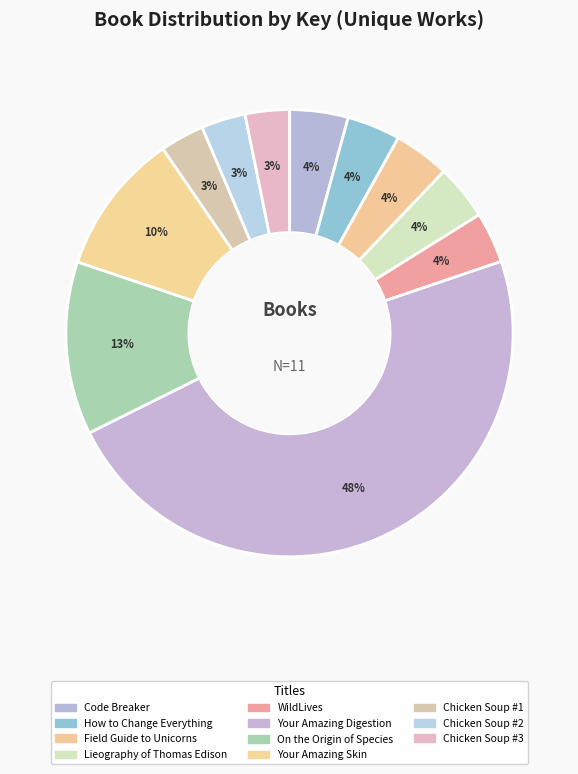

What percentage is the WildLives slice, to the nearest percent?

4%